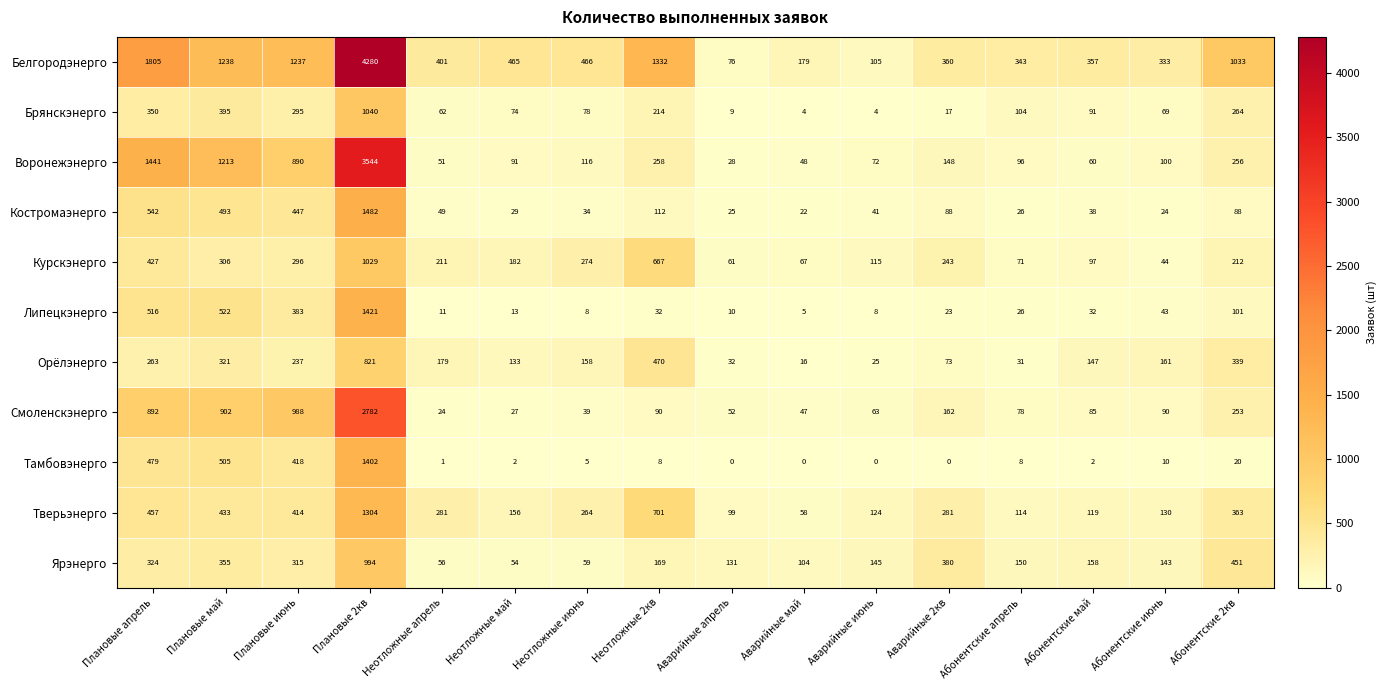

What is the spread (max minus min) of values at Неотложные 2кв?

1324